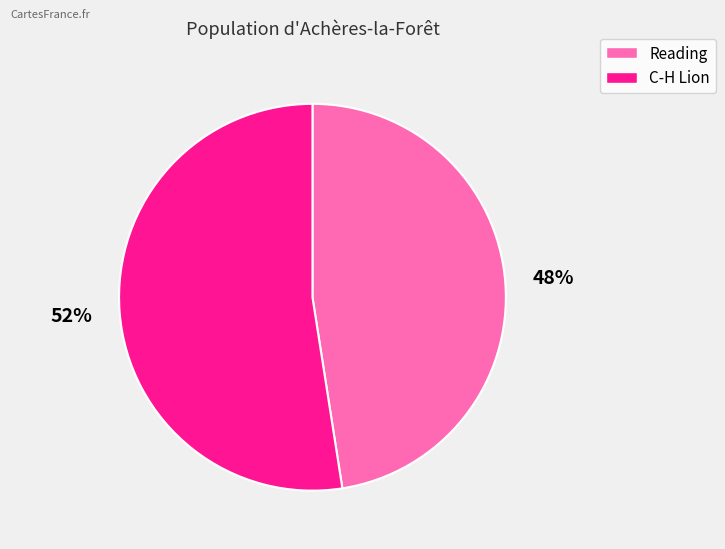

How many segments does this pie chart have?

2